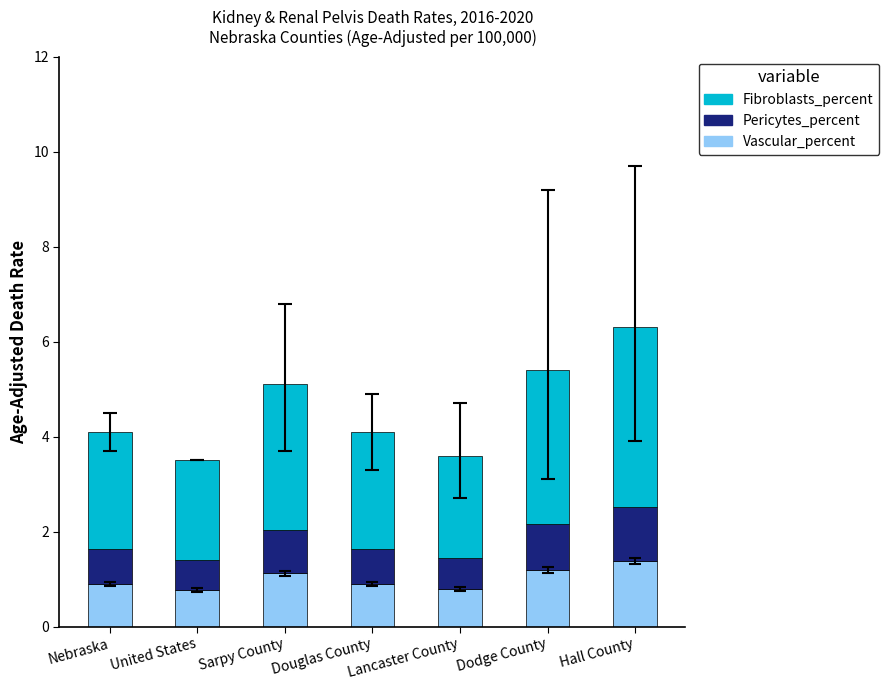

How many distinct data groups are displayed?

3